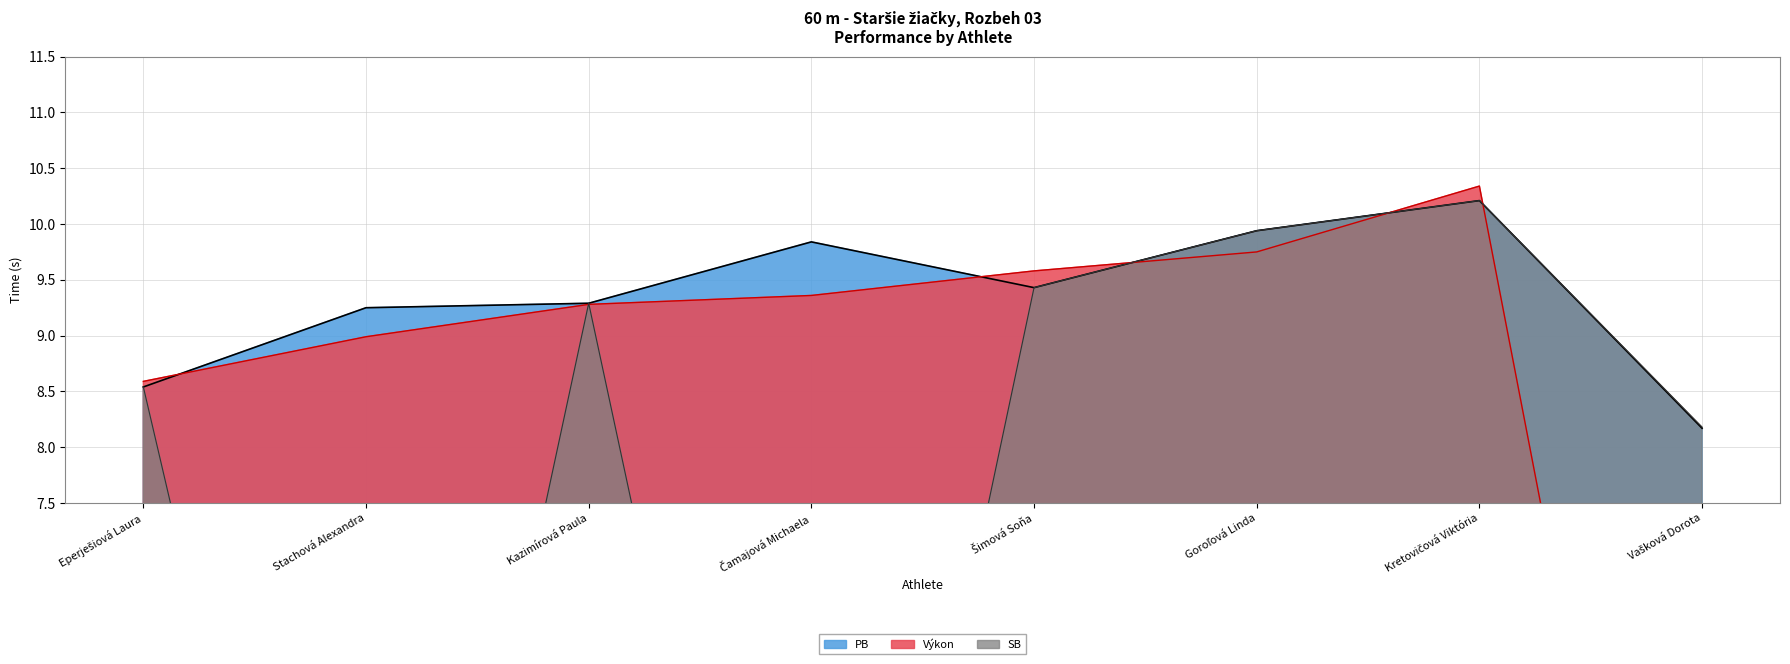

What is the difference between the maximum and second lowest values in the PB series?

1.7